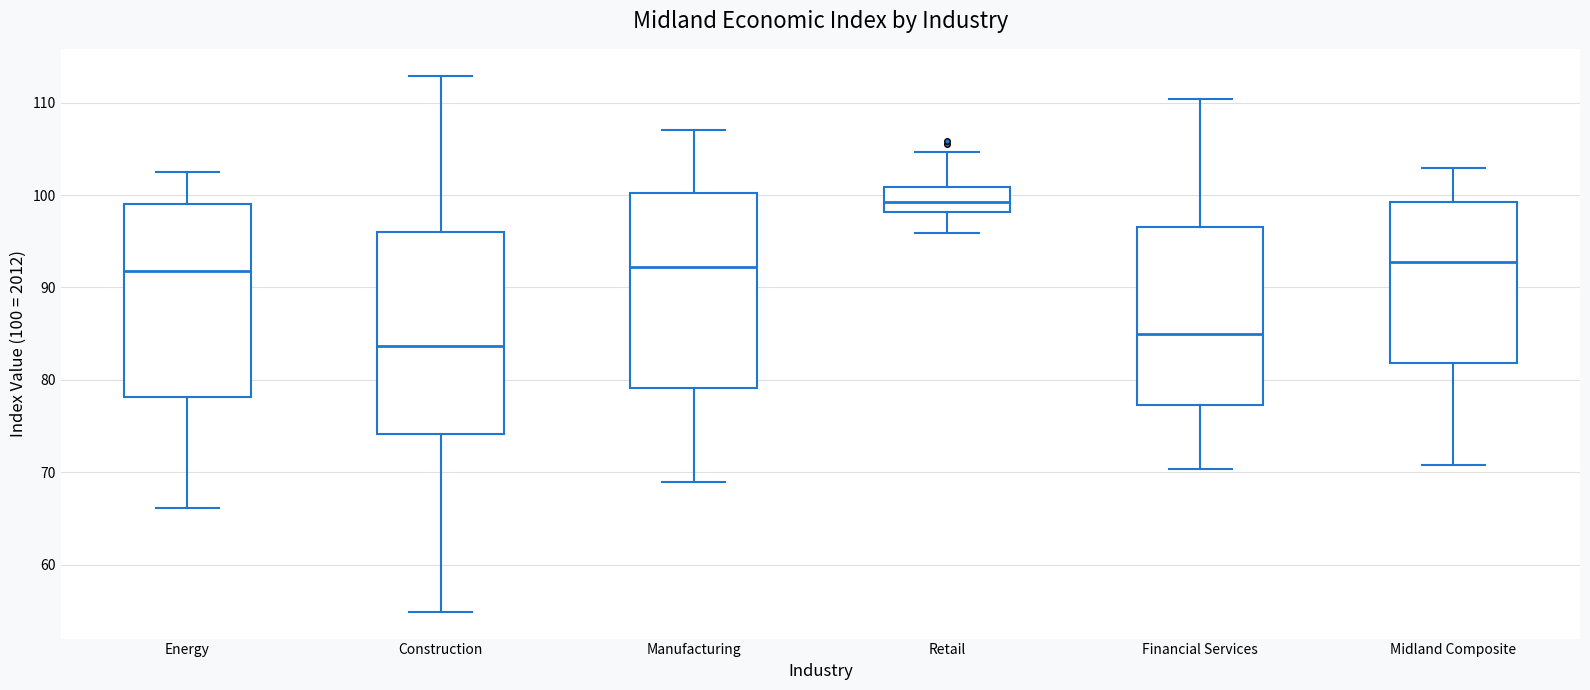

Reading left to right, transcribe this box plot: for each box, give where its median line is, the range the box spans, and where its two whiskers end, as read against the y-axis. The values are not printed on the chart, so give them approximately, as read against the axis.

Energy: median 92, box 78 to 99, whiskers 66 to 102
Construction: median 84, box 74 to 96, whiskers 55 to 113
Manufacturing: median 92, box 79 to 100, whiskers 69 to 107
Retail: median 99, box 98 to 101, whiskers 96 to 105
Financial Services: median 85, box 77 to 97, whiskers 70 to 110
Midland Composite: median 93, box 82 to 99, whiskers 71 to 103